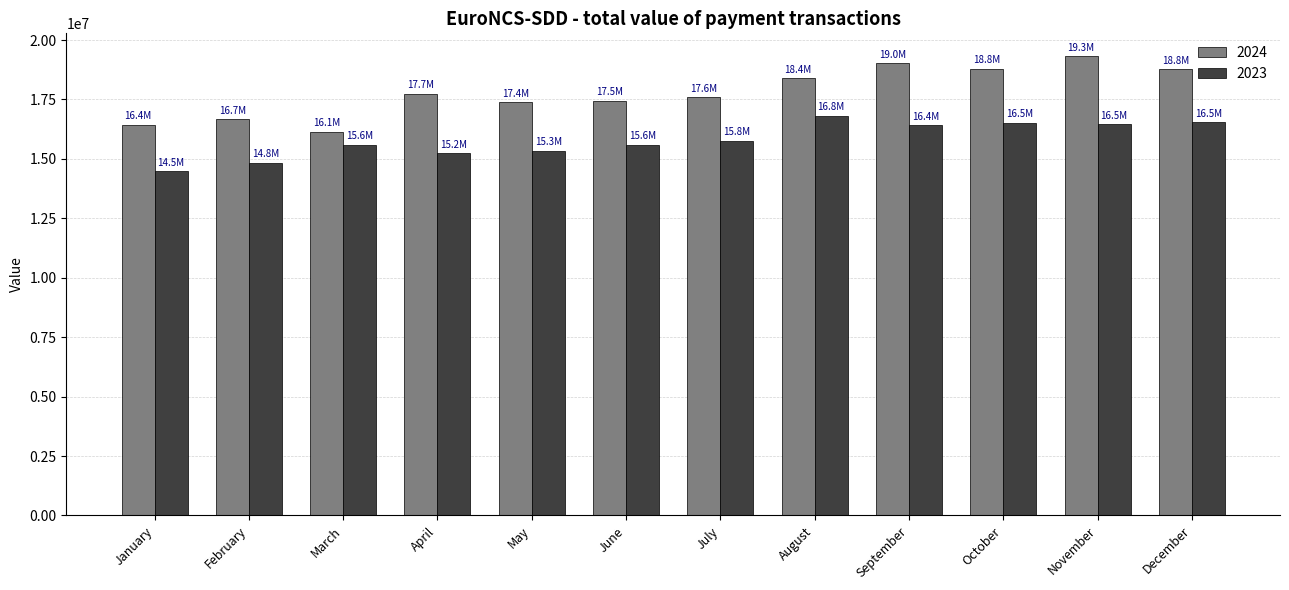

Which series has the largest total across all categories?

2024